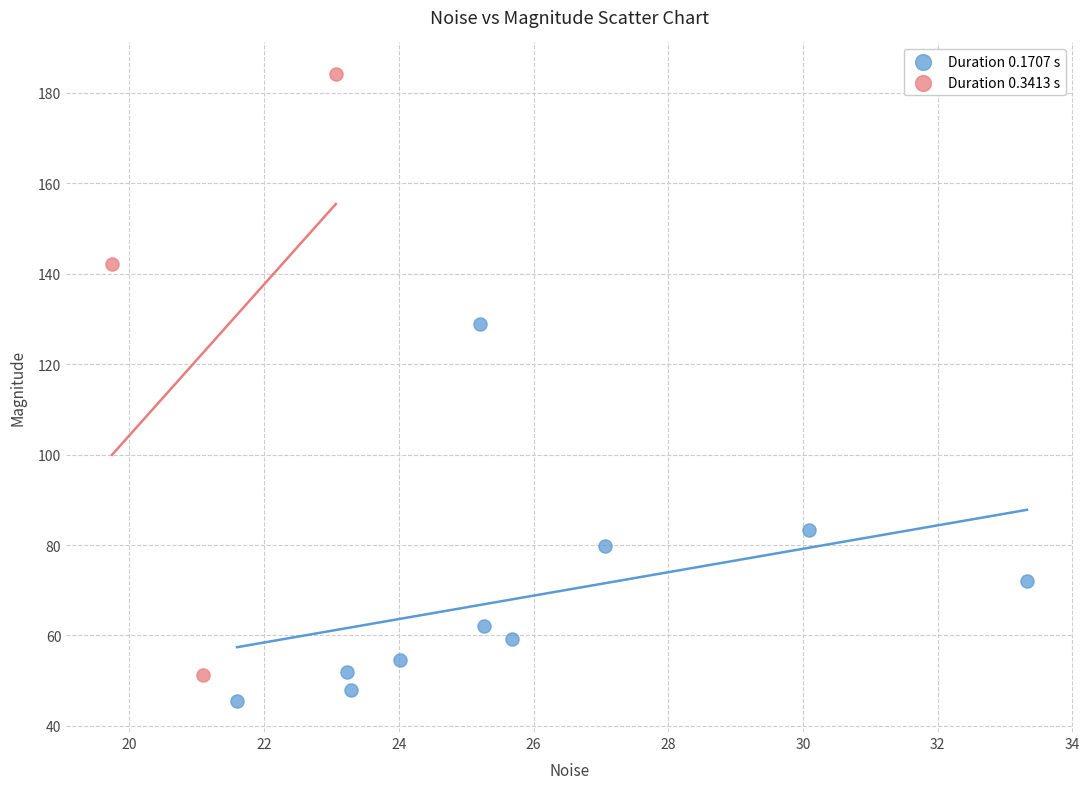

Which series has the largest Y range (max minus min)?

Duration 0.3413 s